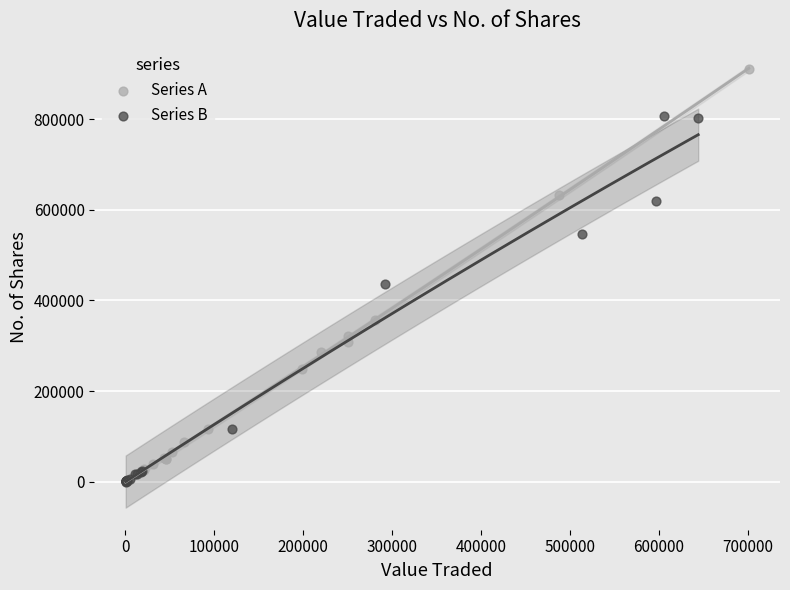

Which series has the largest Y range (max minus min)?

Series A